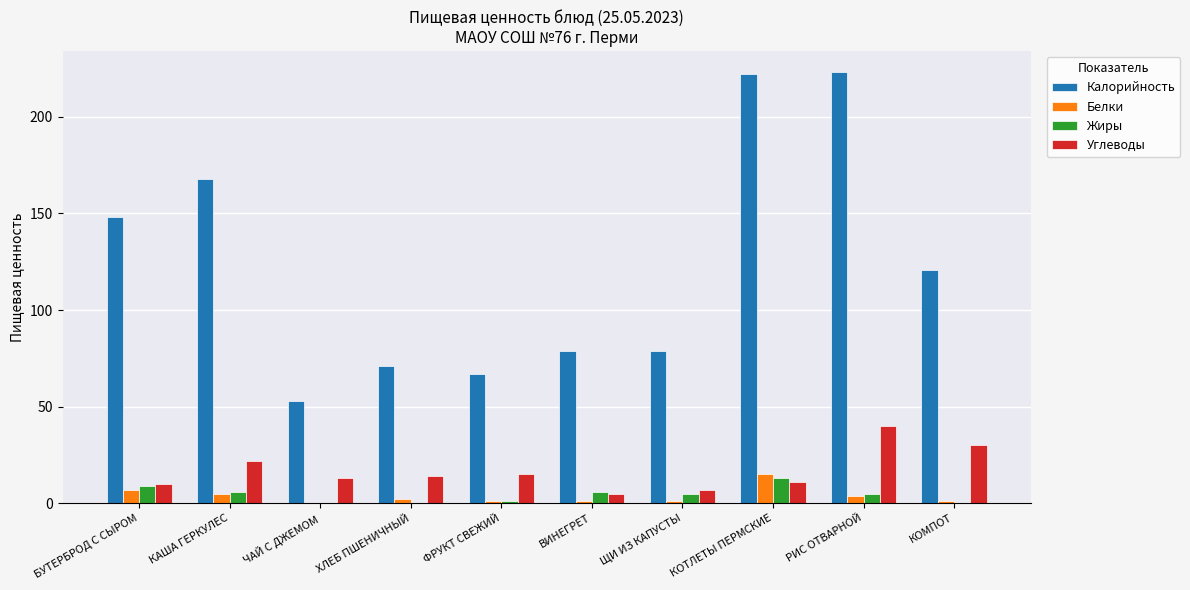

What is the total value across all series at ХЛЕБ ПШЕНИЧНЫЙ?

87